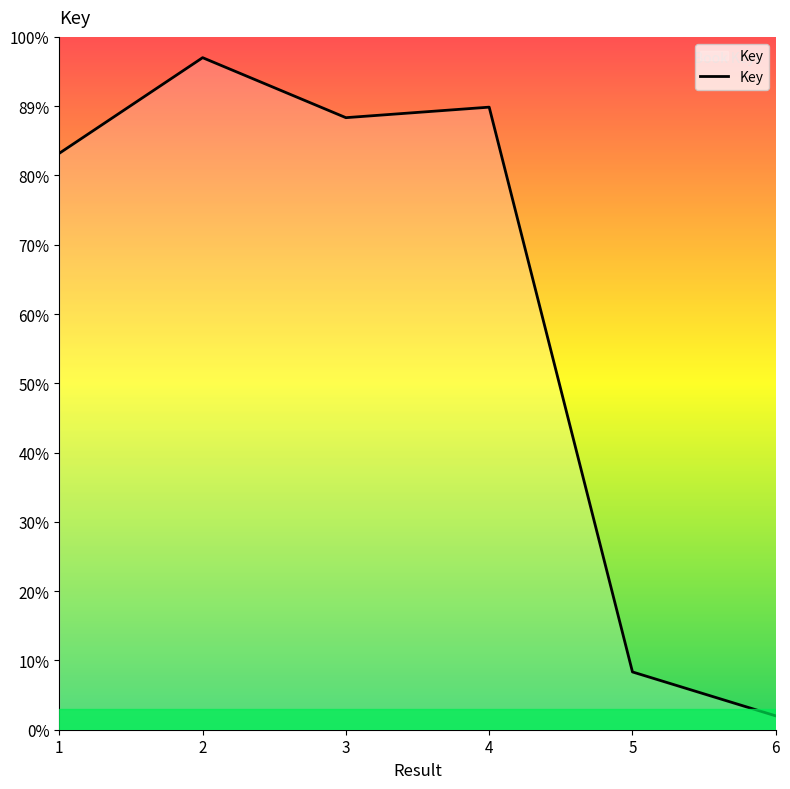

Between 2 and 1, which is larger?

2